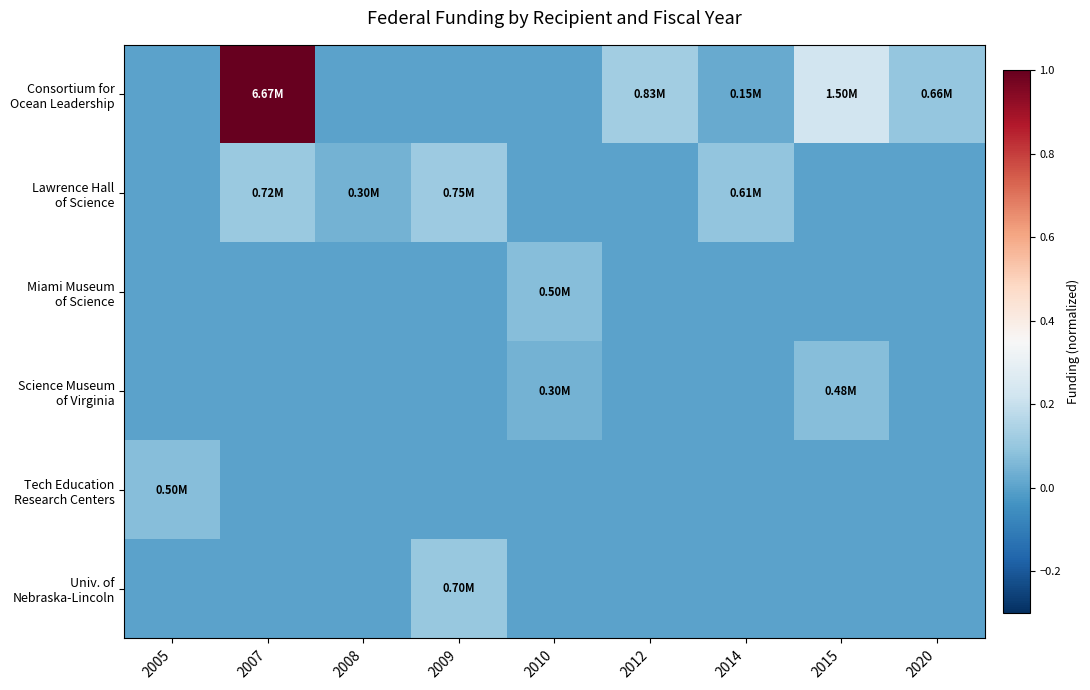

At 2005, list the series in order from largest to smallest.

Tech Education Research Centers, Consortium for Ocean Leadership, Lawrence Hall of Science, Miami Museum of Science, Science Museum of Virginia, Univ. of Nebraska-Lincoln